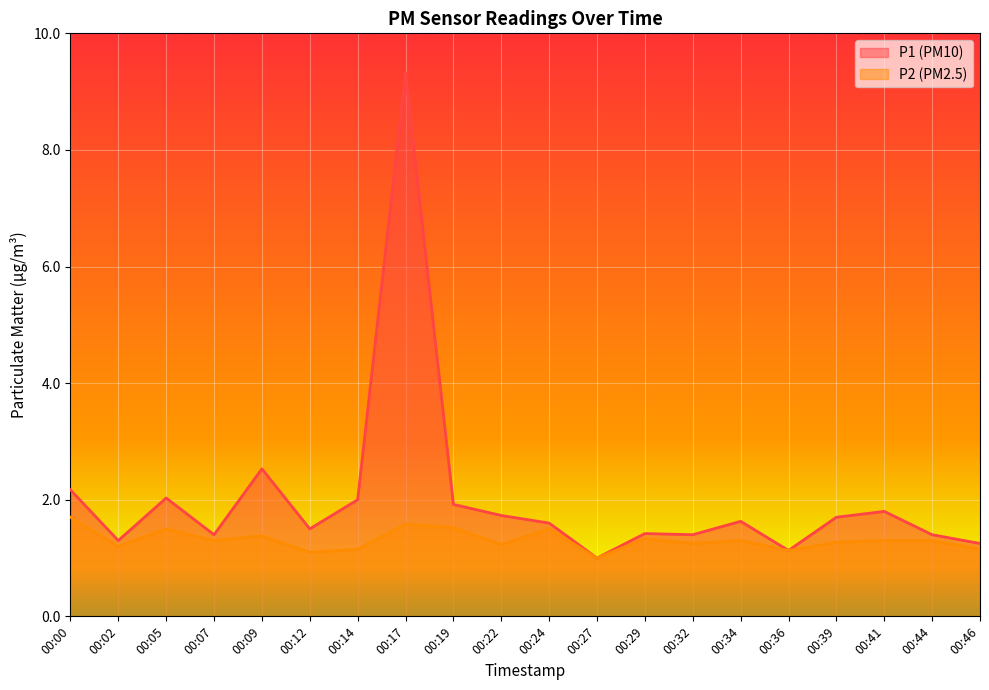

What is the sum of the P1 values at 00:27 and 00:09?

3.5